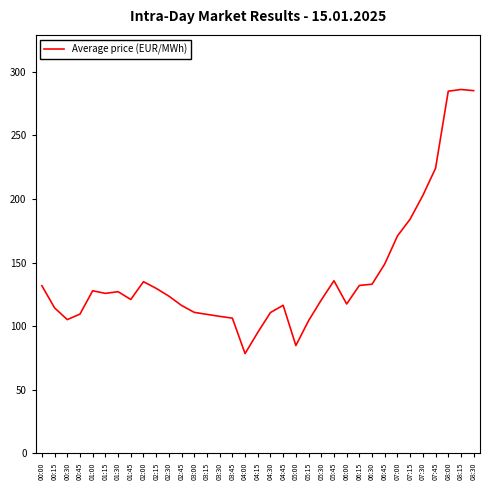

The chart shows a value of 132.0 at 06:15. True or false?

True